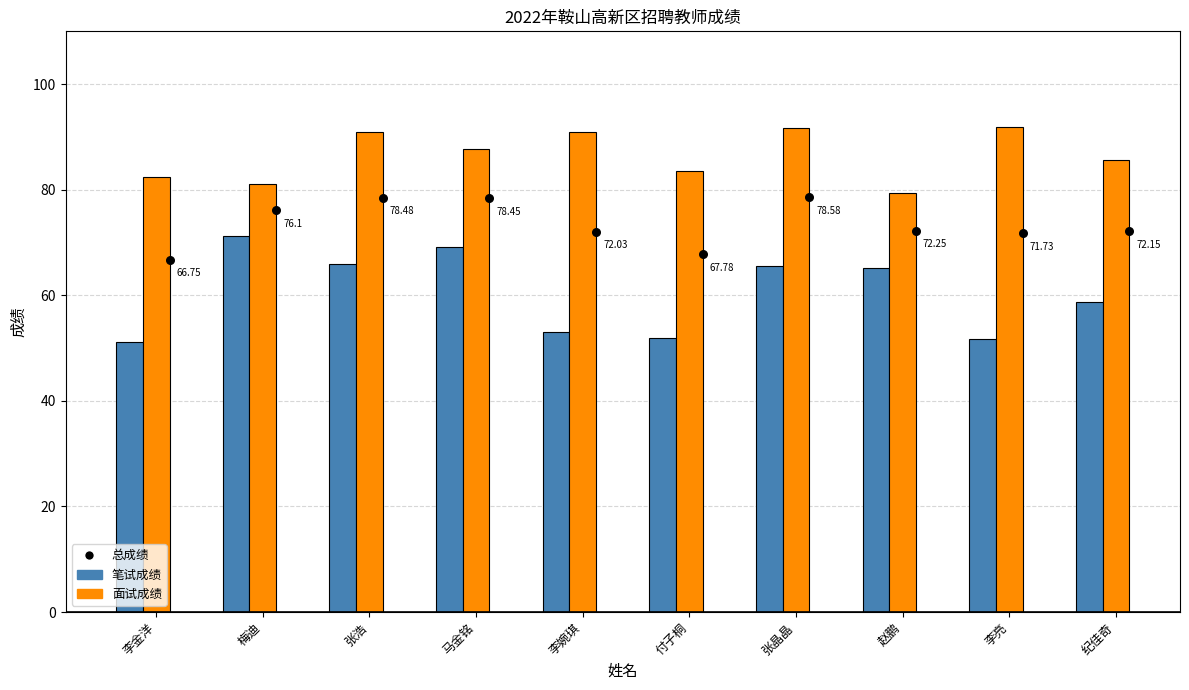

At which category is the sum across all series the highest?

张晶晶